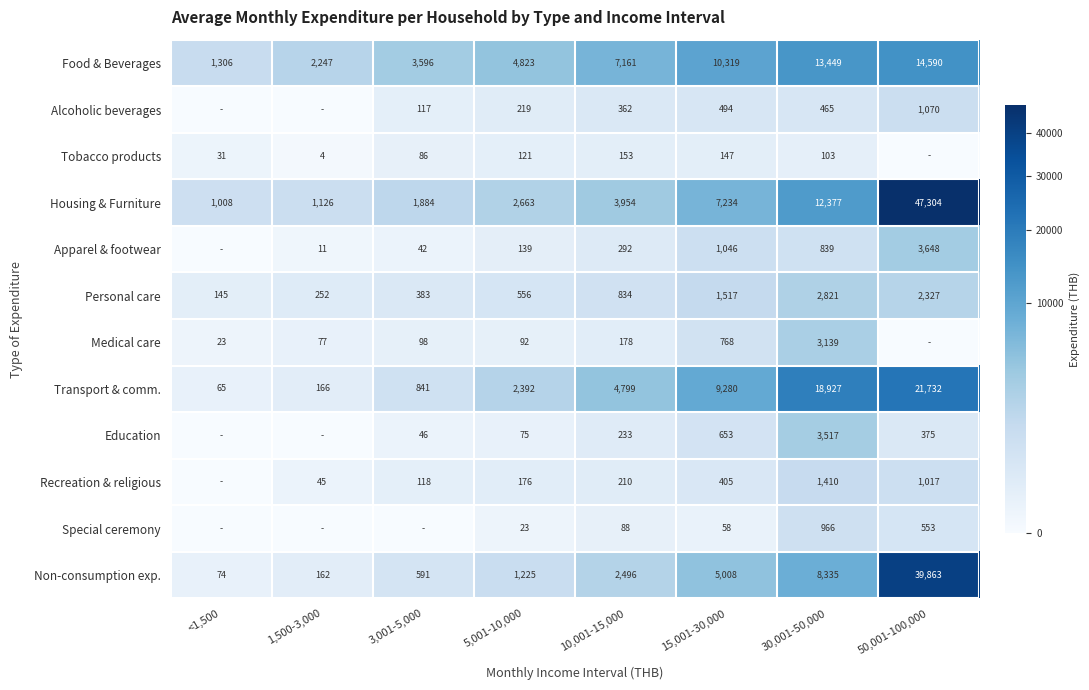

What is the approximate value of Housing & Furniture at 1,500-3,000?

1126